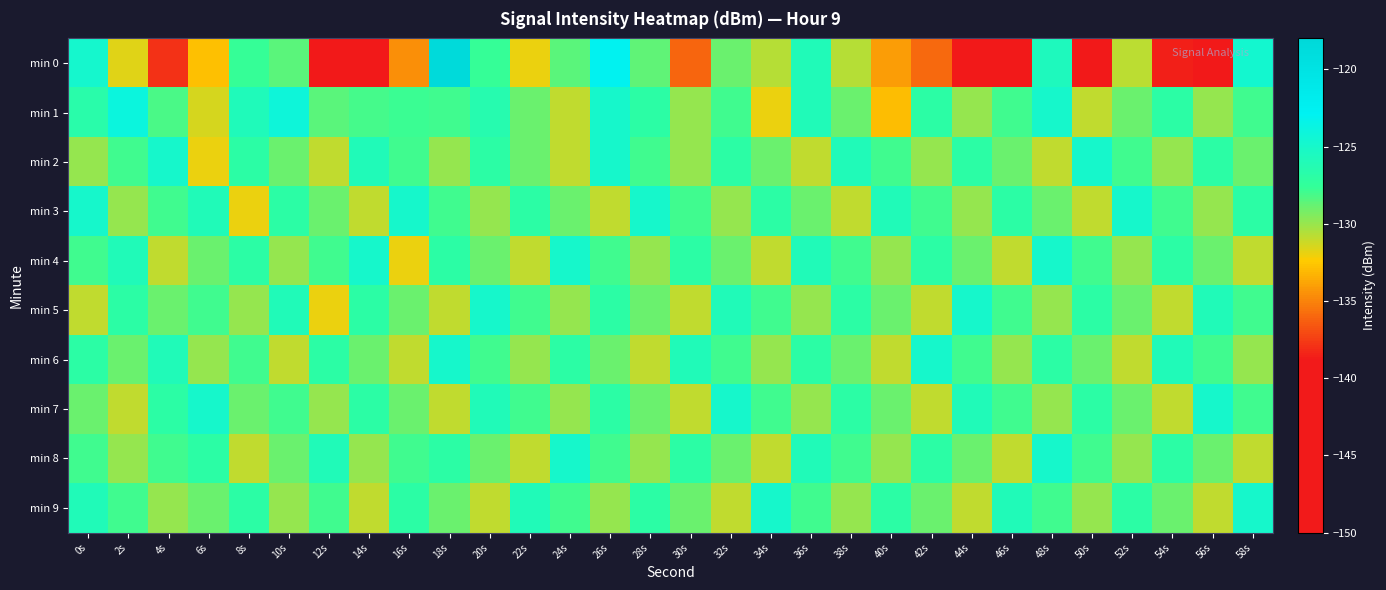

What is the greatest value displayed?

-118.3